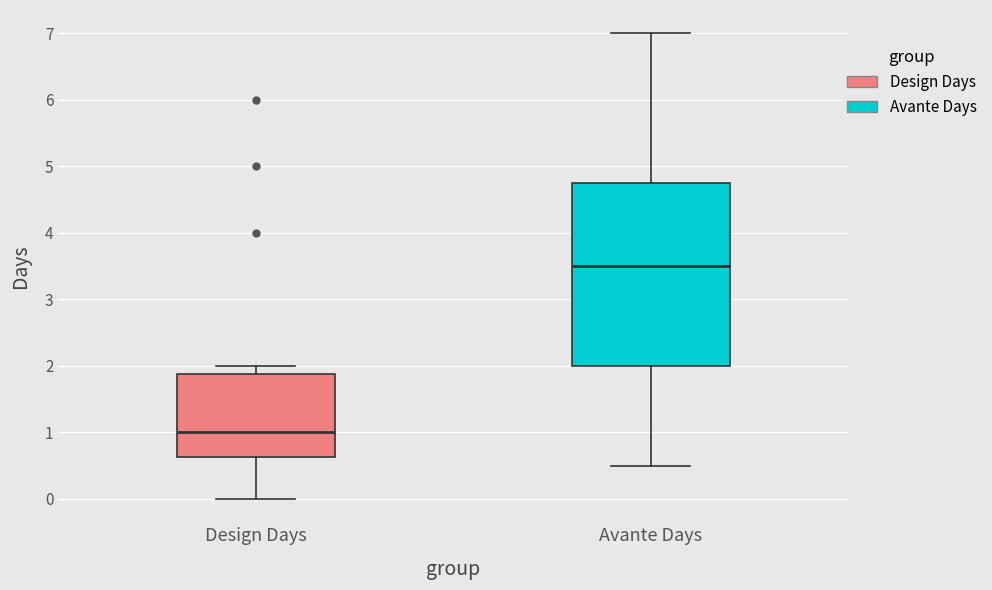

Reading left to right, transcribe this box plot: for each box, give where its median line is, the range the box spans, and where its two whiskers end, as read against the y-axis. The values are not printed on the chart, so give them approximately, as read against the axis.

Design Days: median 1.0, box 0.6 to 1.9, whiskers 0.0 to 2.0
Avante Days: median 3.5, box 2.0 to 4.8, whiskers 0.5 to 7.0